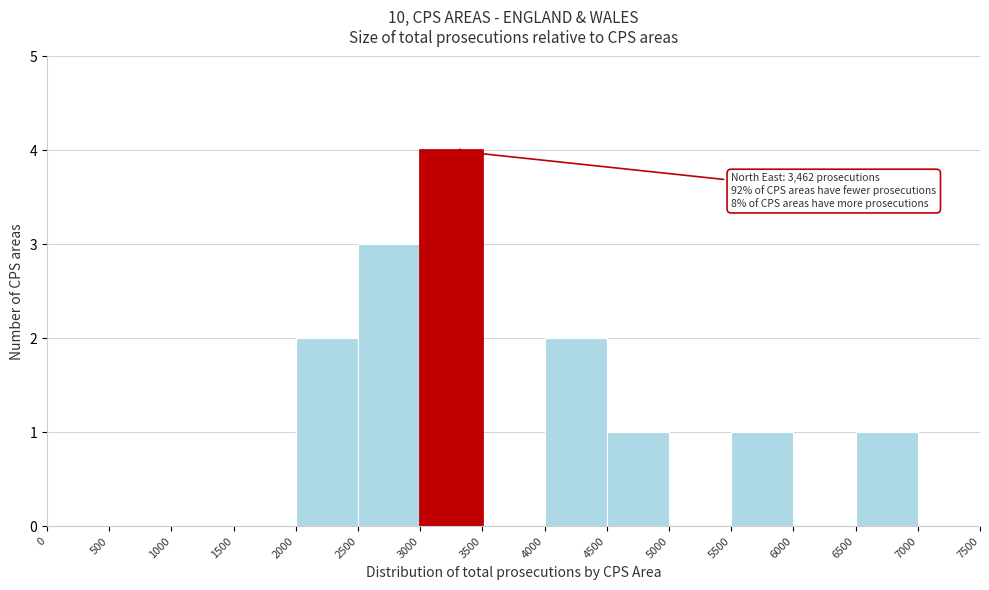

Over which range of the x-axis is the bar tallest?

3000 to 3500